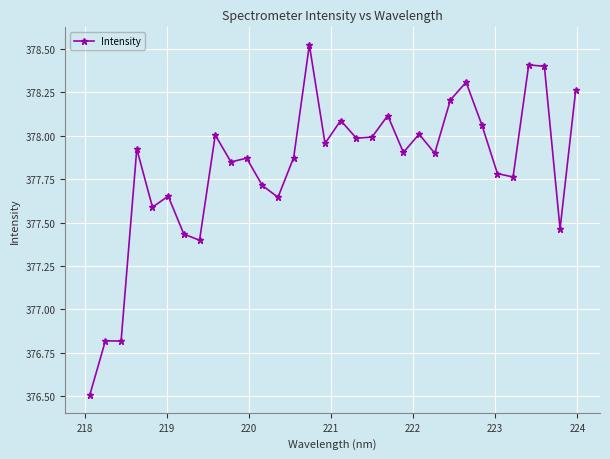

What is the sum of all values?

12090.2